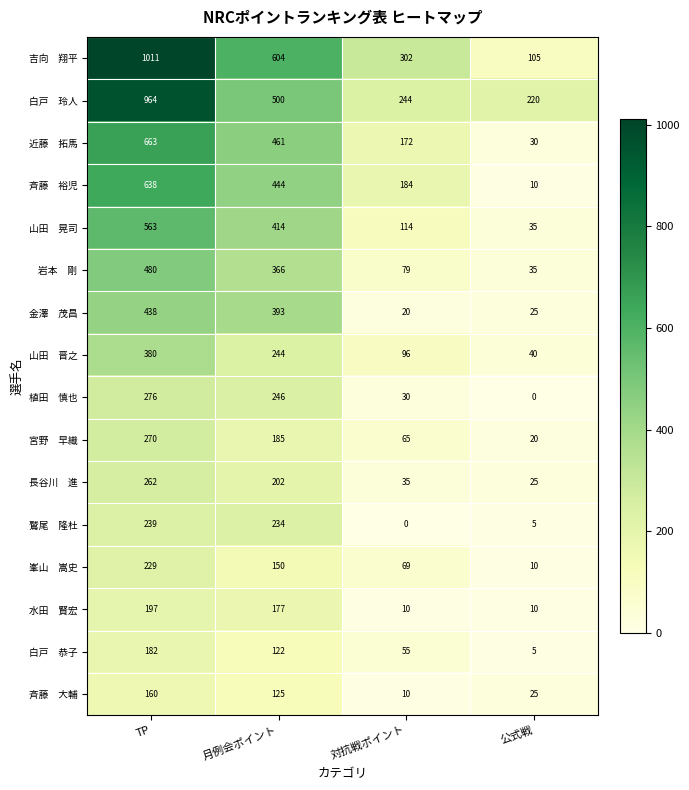

What is the difference between the highest and lowest values at 対抗戦ポイント?

302